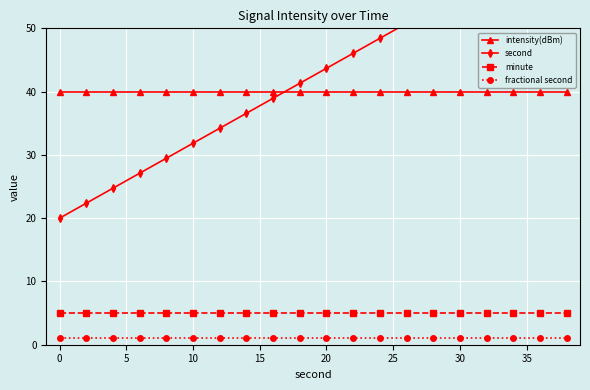

What is the average value of the intensity(dBm) series?

40